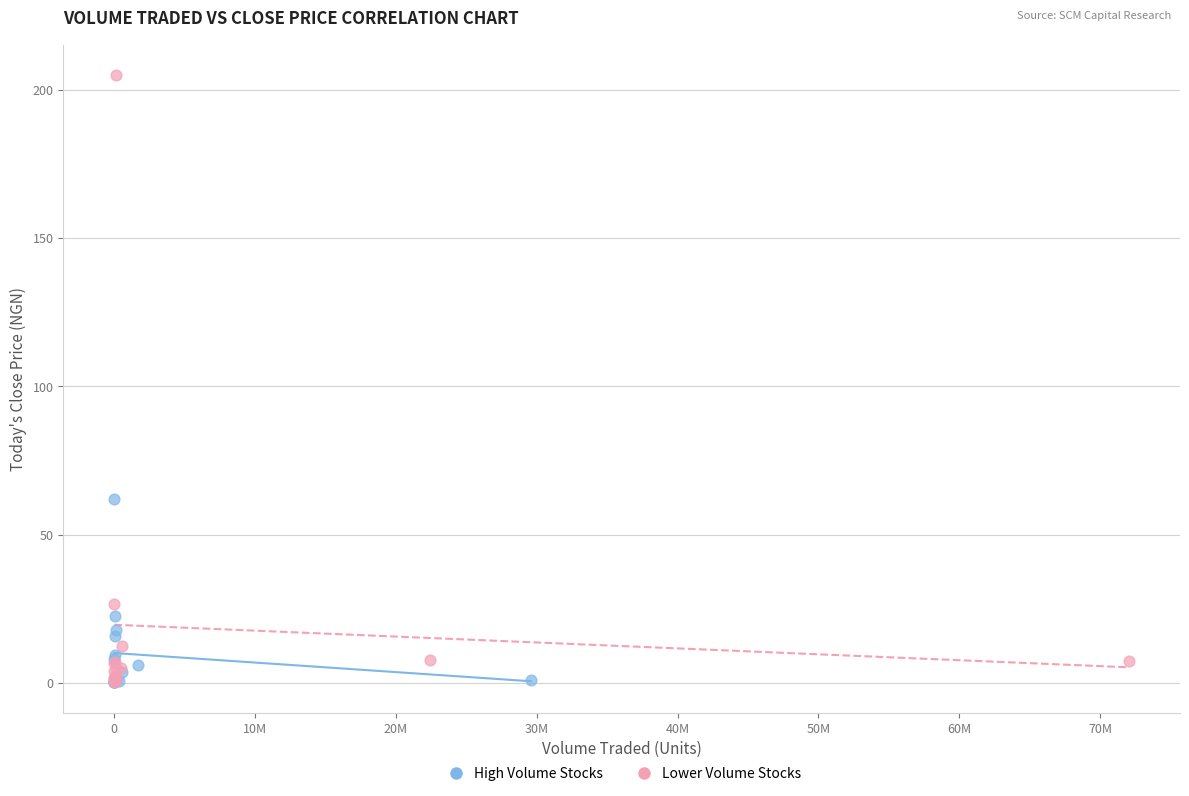

Which series contains the highest Y value?

Lower Volume Stocks